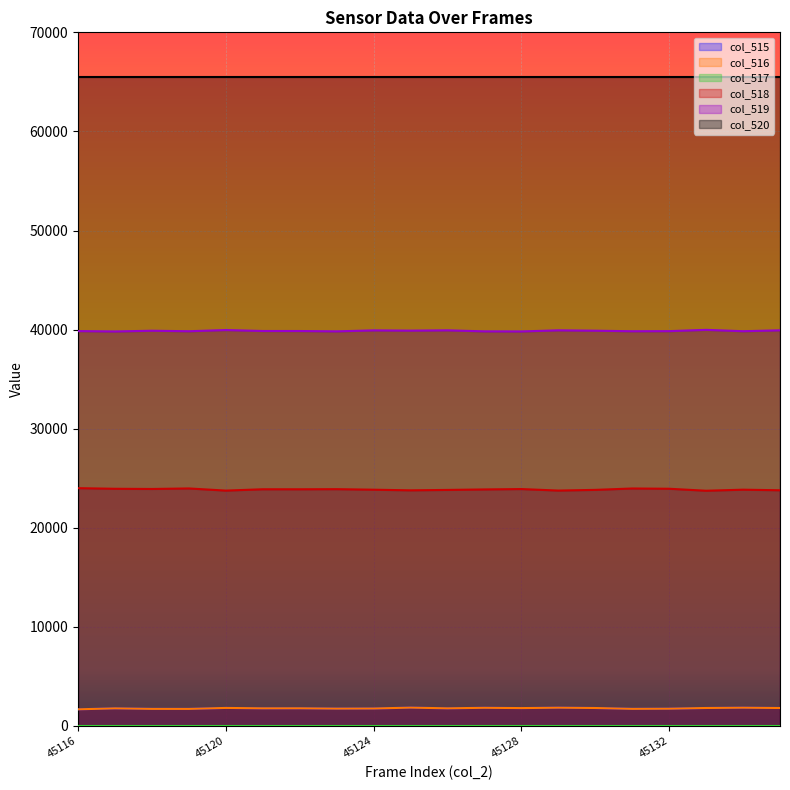

Which has a higher value, 45120 or 45125?

45125